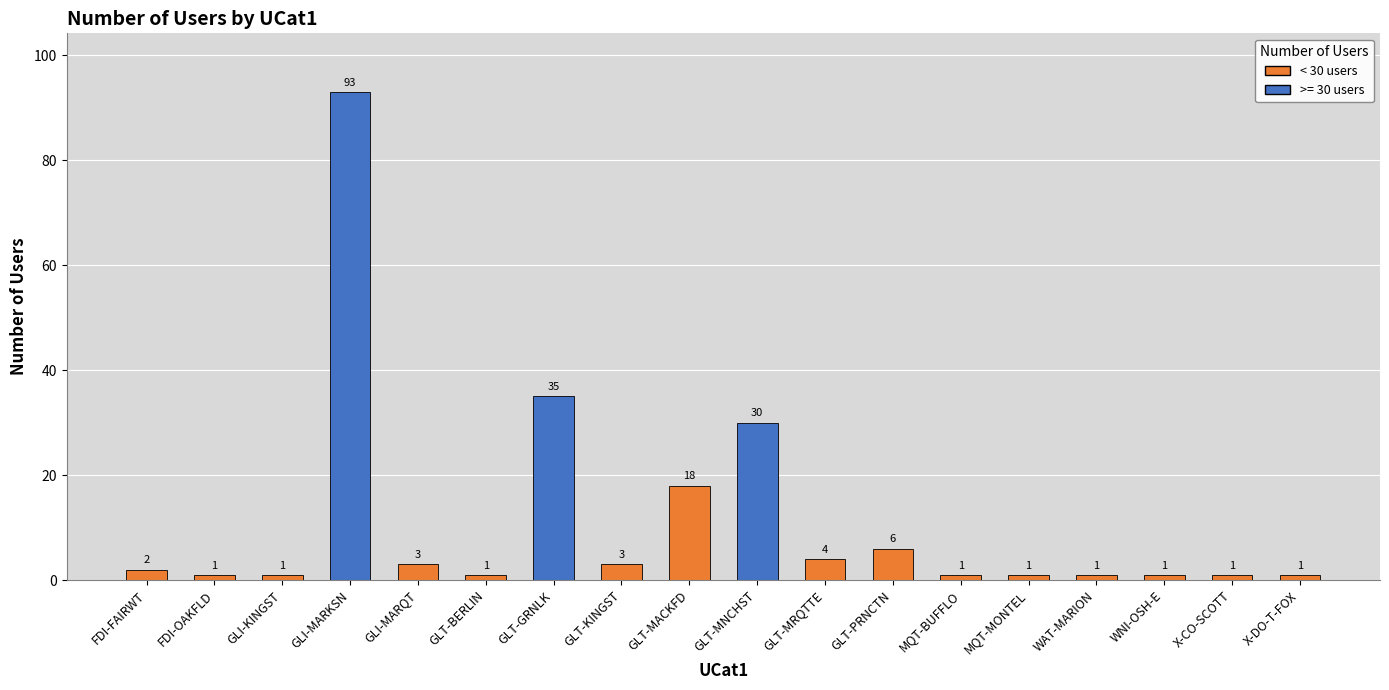

Reading left to right, extract all data points from this chart.

FDI-FAIRWT=2	FDI-OAKFLD=1	GLI-KINGST=1	GLI-MARKSN=93	GLI-MARQT=3	GLT-BERLIN=1	GLT-GRNLK=35	GLT-KINGST=3	GLT-MACKFD=18	GLT-MNCHST=30	GLT-MRQTTE=4	GLT-PRNCTN=6	MQT-BUFFLO=1	MQT-MONTEL=1	WAT-MARION=1	WNI-OSH-E=1	X-CO-SCOTT=1	X-DO-T-FOX=1